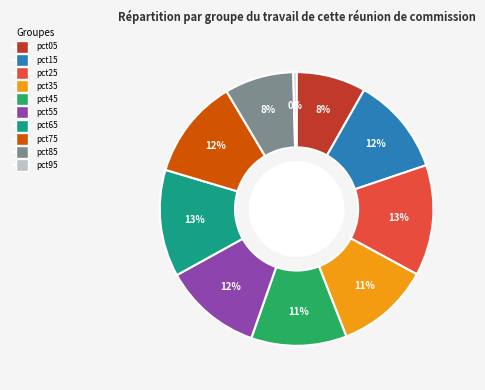

Which slice is the smallest?

pct95